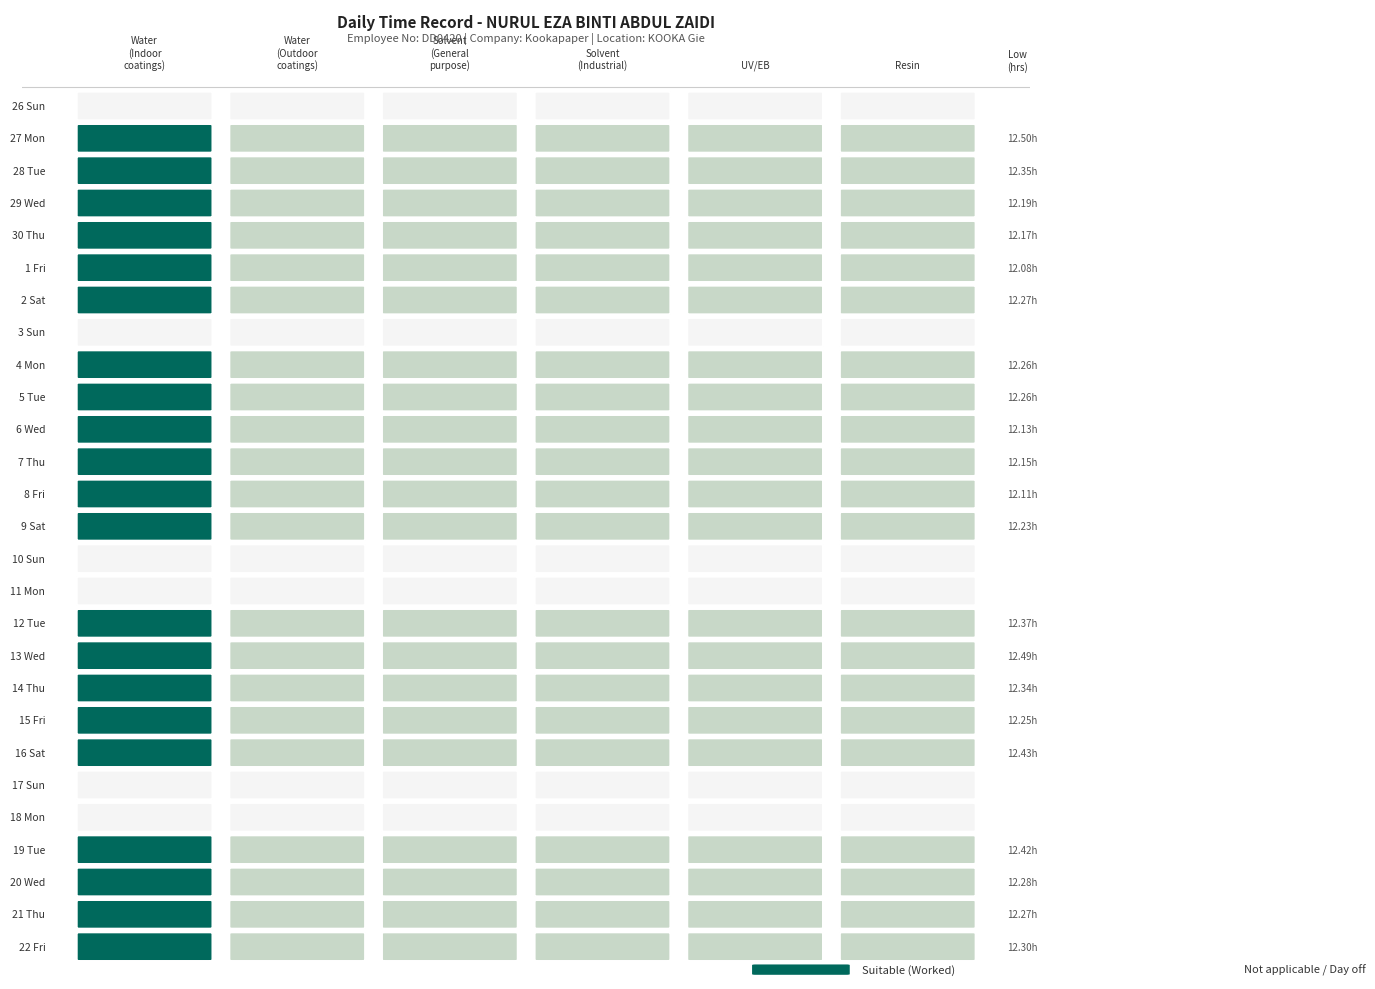

What is the sum of all 20 values?

1